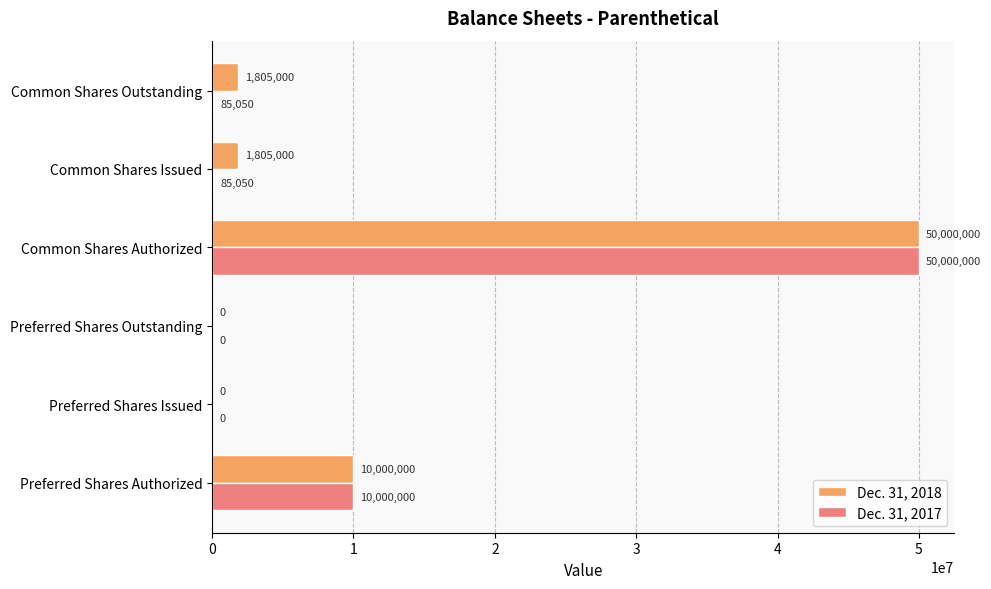

Which series has the largest total across all categories?

Dec. 31, 2018